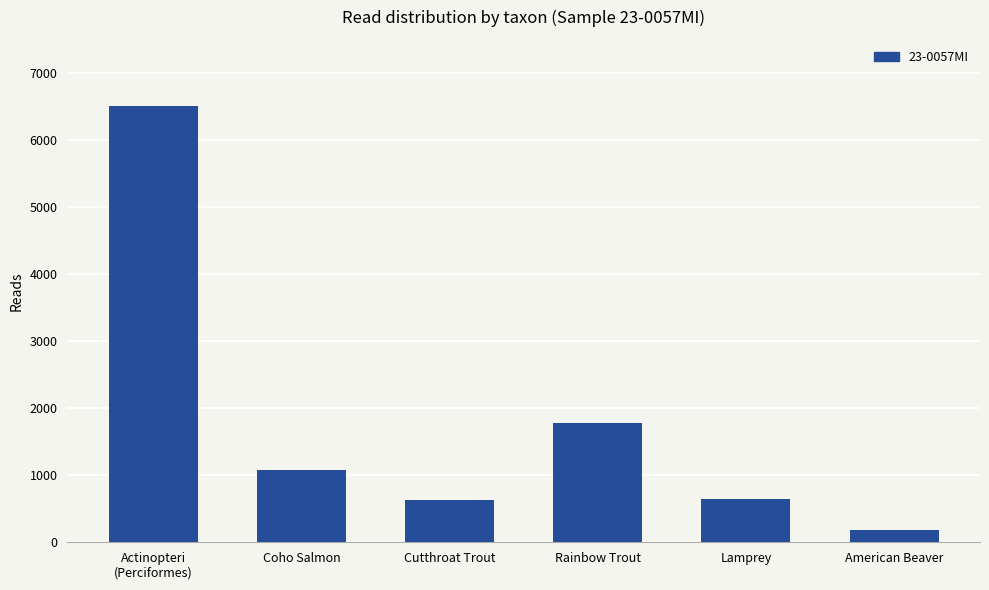

What is the difference between the values at Cutthroat Trout and Coho Salmon?

459